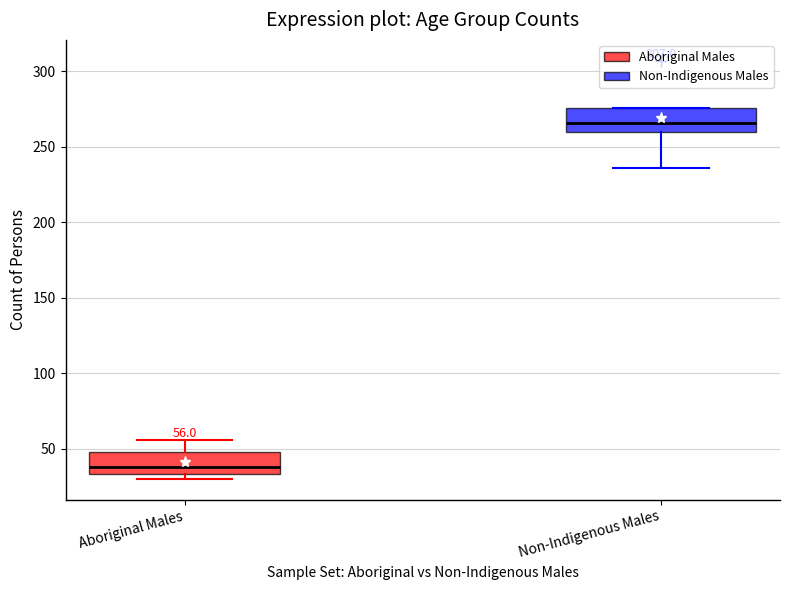

Which box's median line is the highest?

Non-Indigenous Males